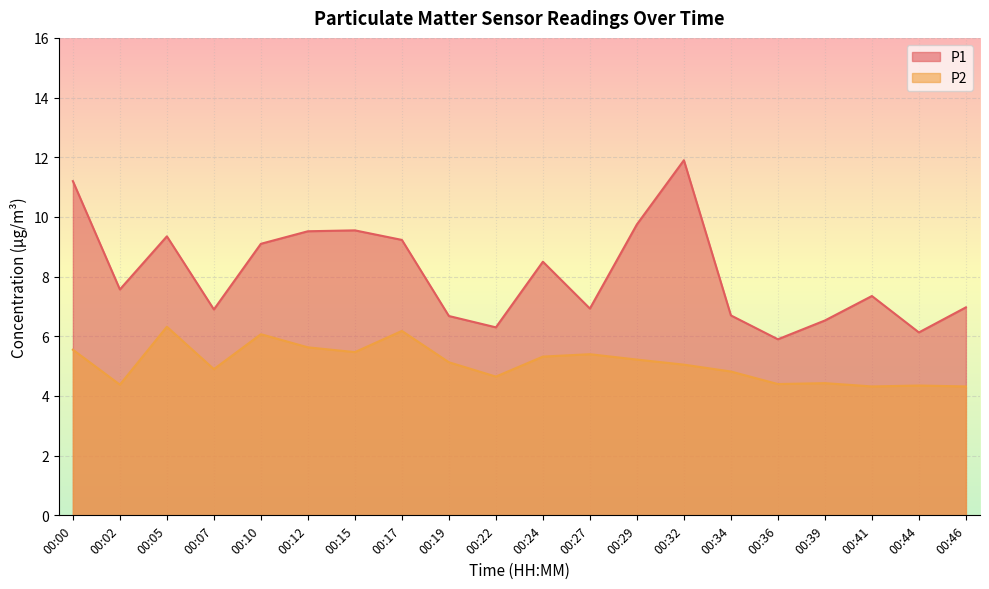

At which label does P1 reach its peak?

00:32